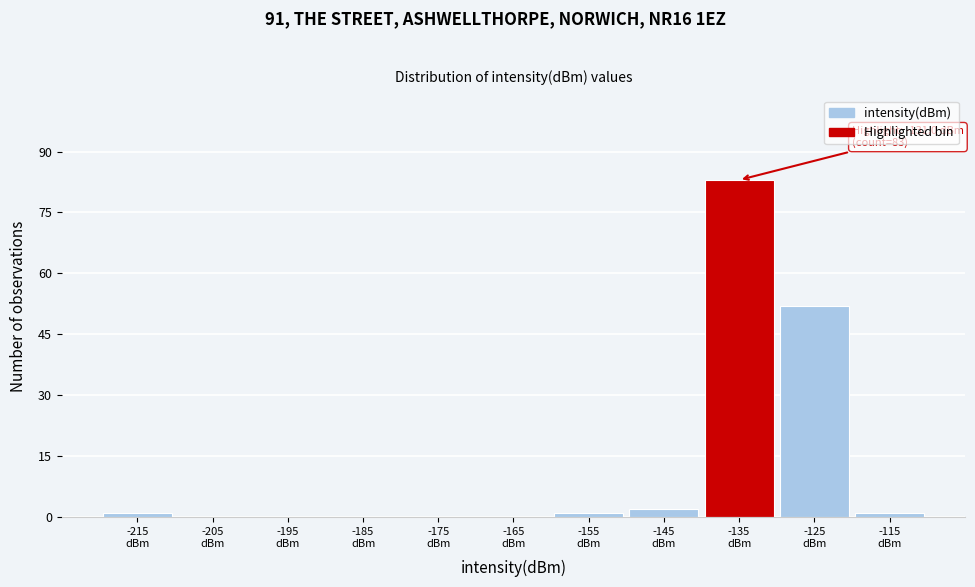

Which range on the x-axis has the tallest bar?

-140 to -130